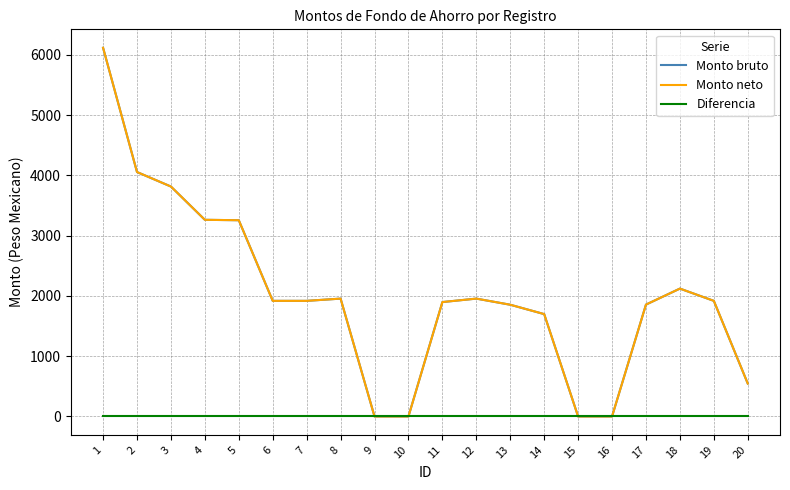

Which series has the widest spread of values?

Monto bruto